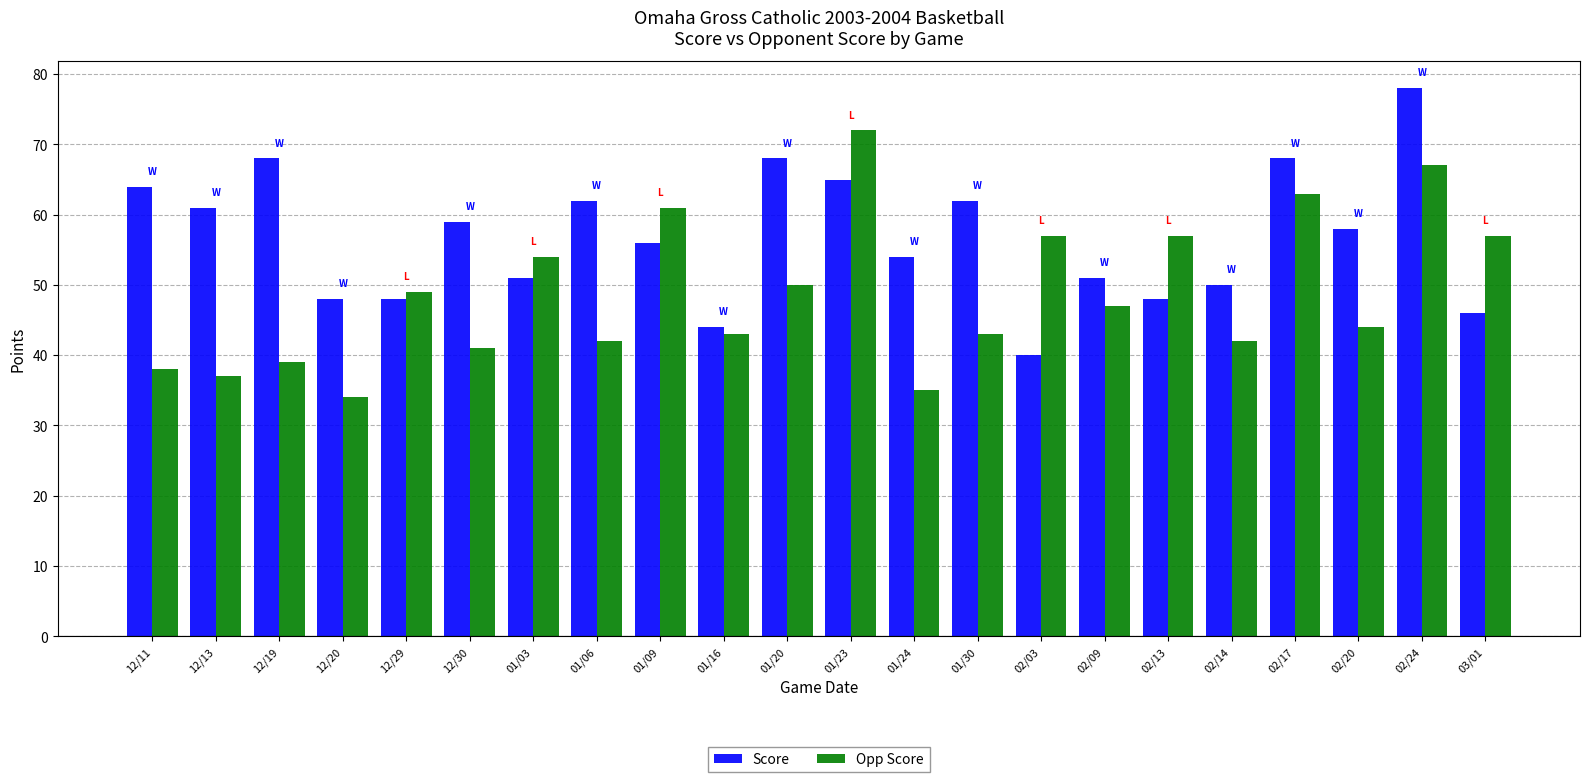

What is the difference between the second highest and minimum values in the Opp Score series?

33